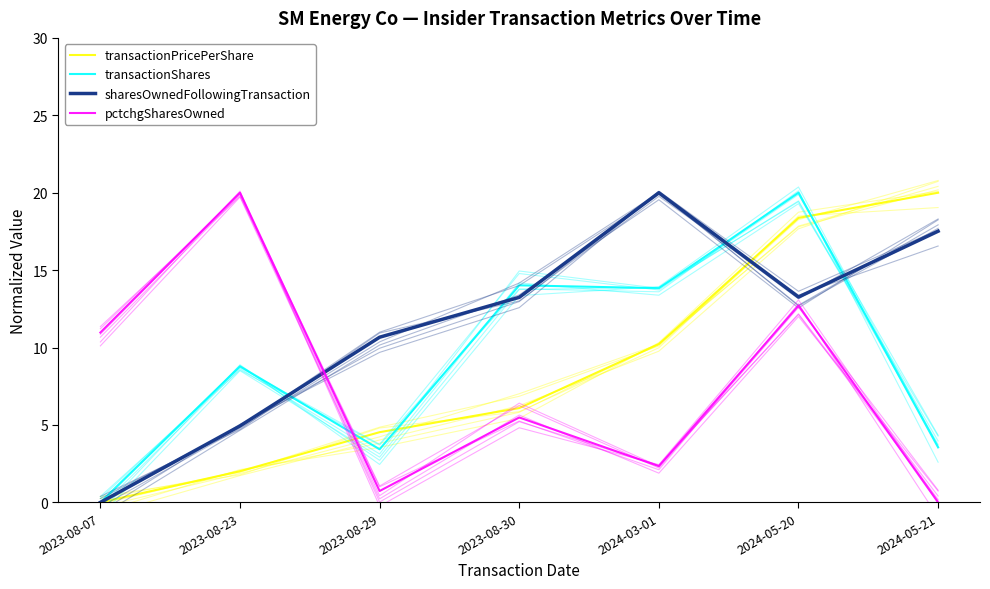

What is the highest value of the pctchgSharesOwned series?

20.0